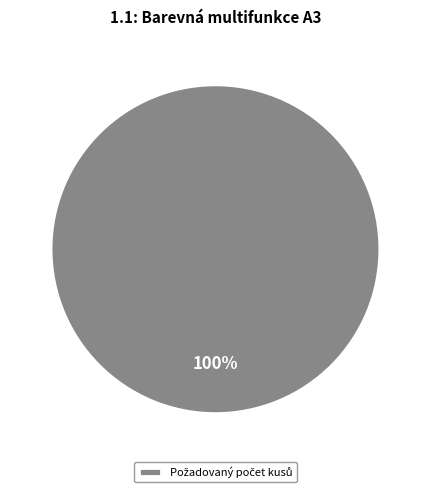

Is there a majority slice in this chart?

Yes